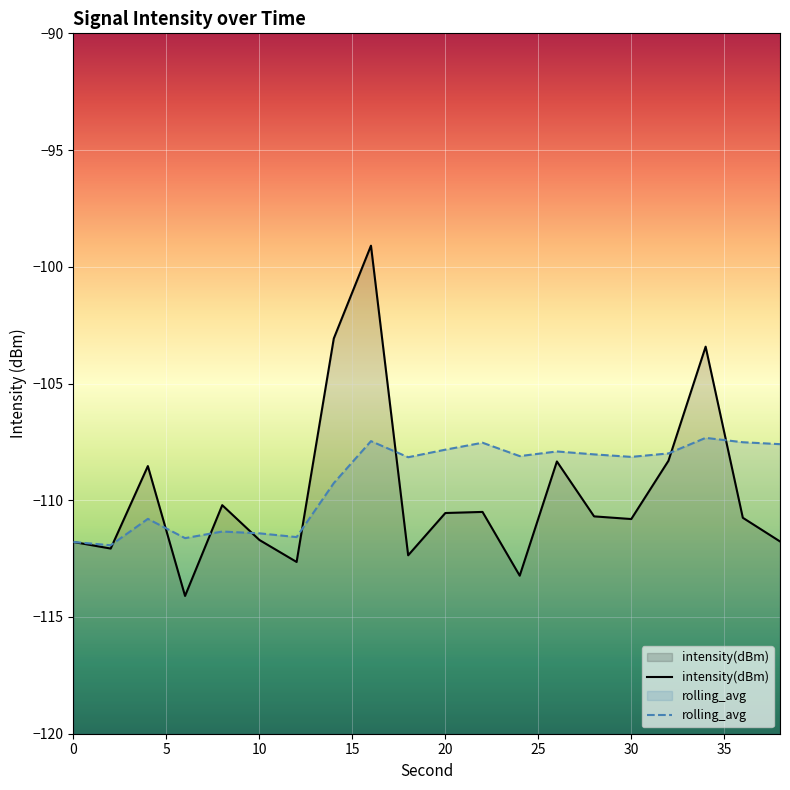

What is the sum of all intensity(dBm) values?

-2193.9